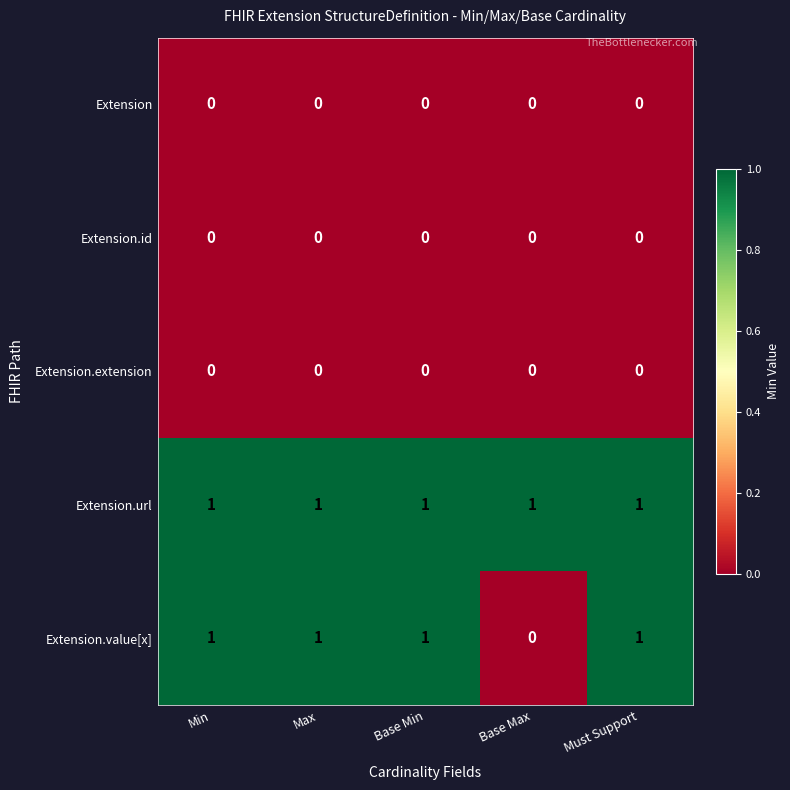

The value of Extension.value[x] at Min is 1. True or false?

True